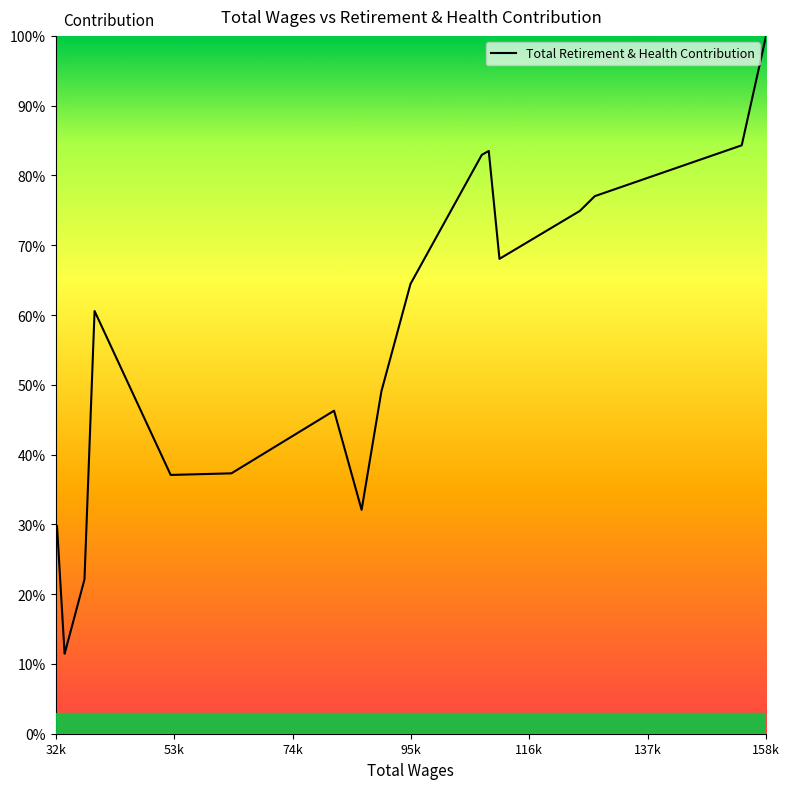

What is the difference between the second highest and second lowest values?

72.8